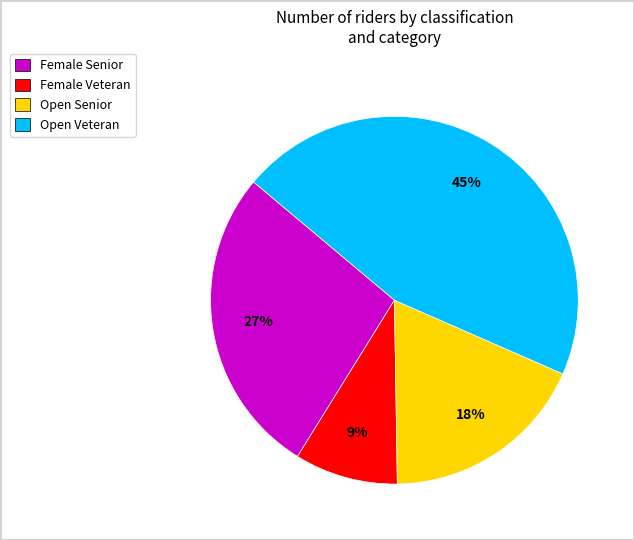

The Female Veteran slice represents 9% of the pie. True or false?

True